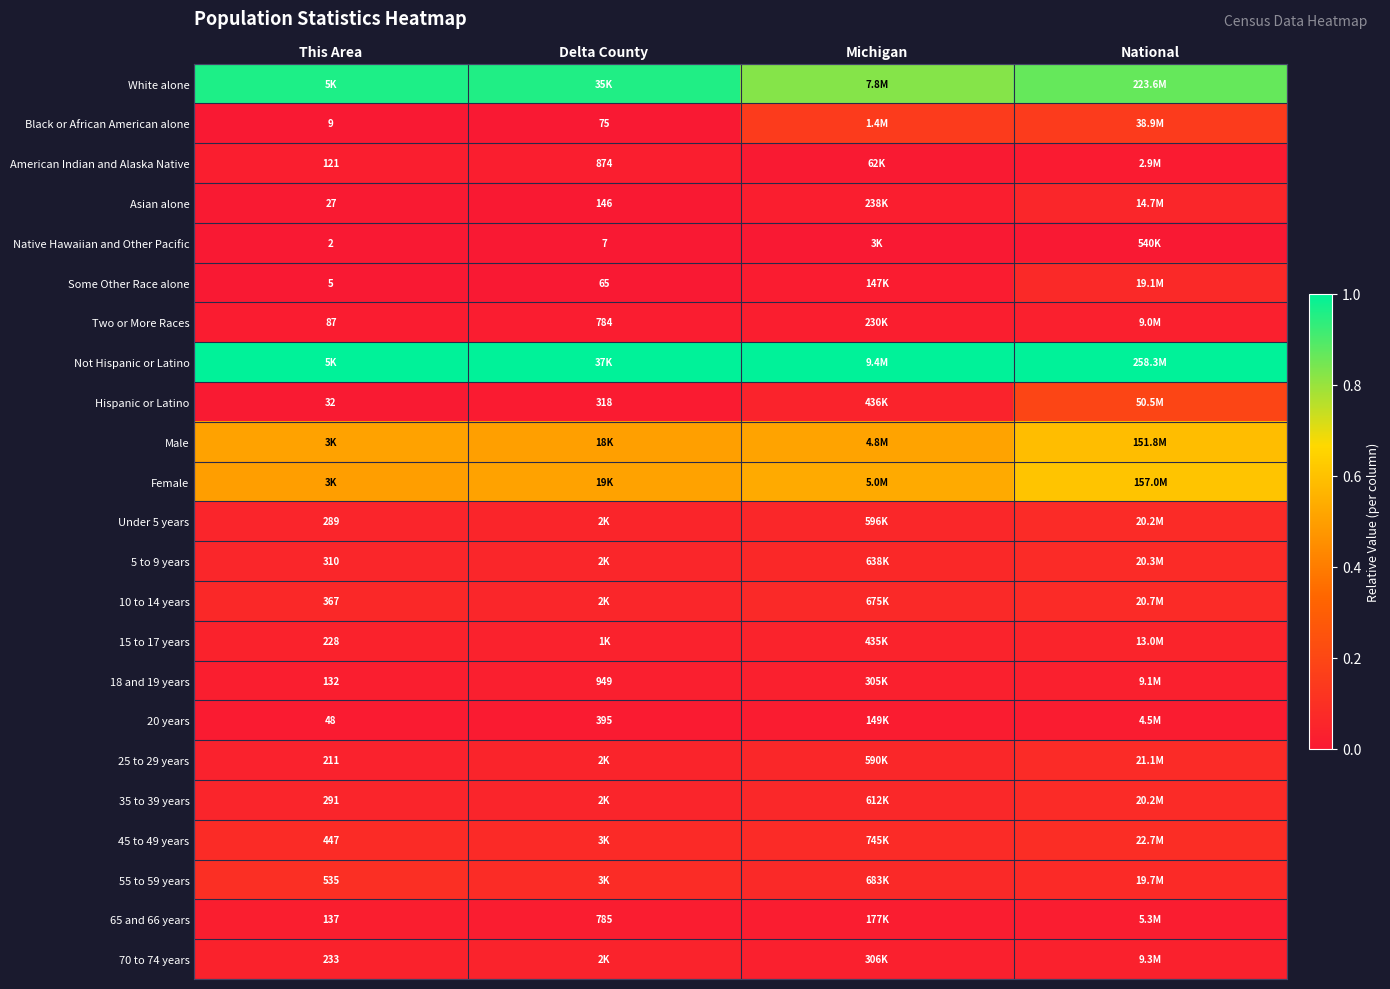

Is the value of 10 to 14 years at This Area greater than the value of Asian alone at This Area?

Yes